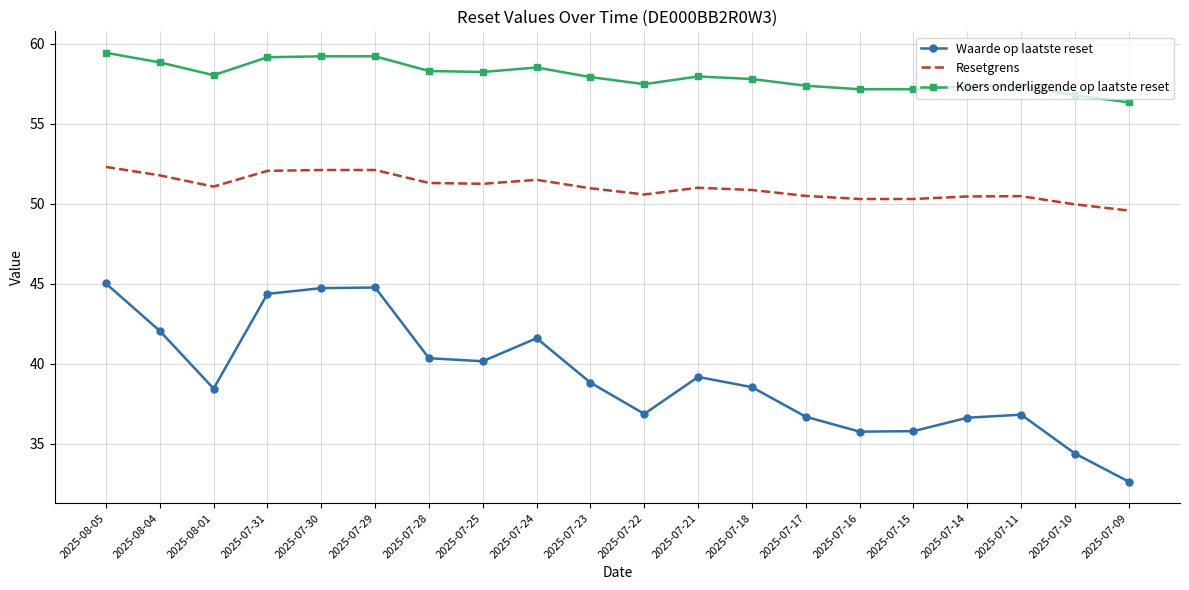

What is the difference between the Waarde op laatste reset values at 2025-07-21 and 2025-08-04?

2.9